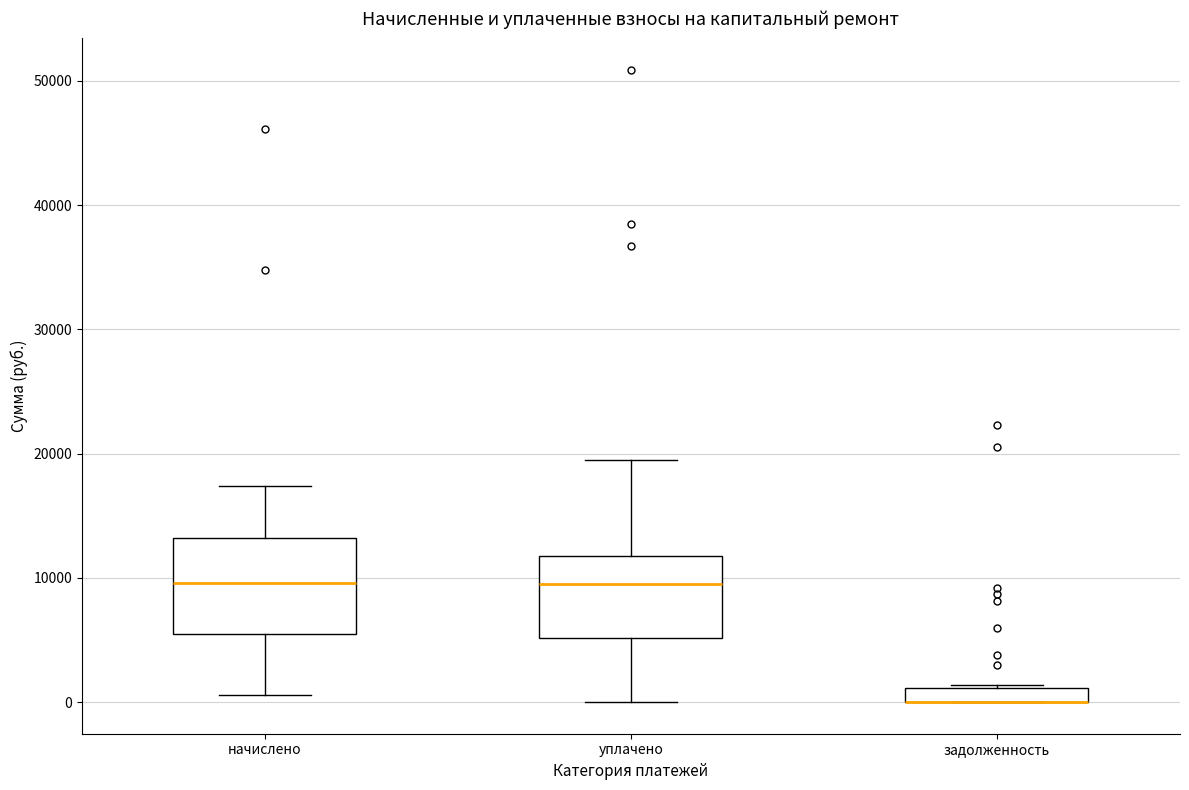

Comparing the boxes themselves (not the whiskers), which one is the tallest?

начислено